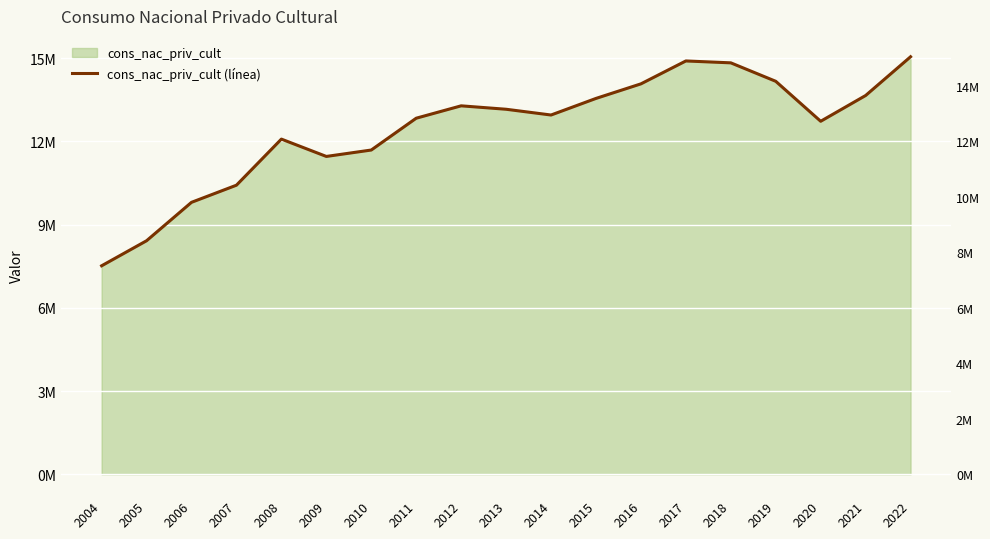

Approximately how many times larger is the value at 2004 compared to 2019?

0.5